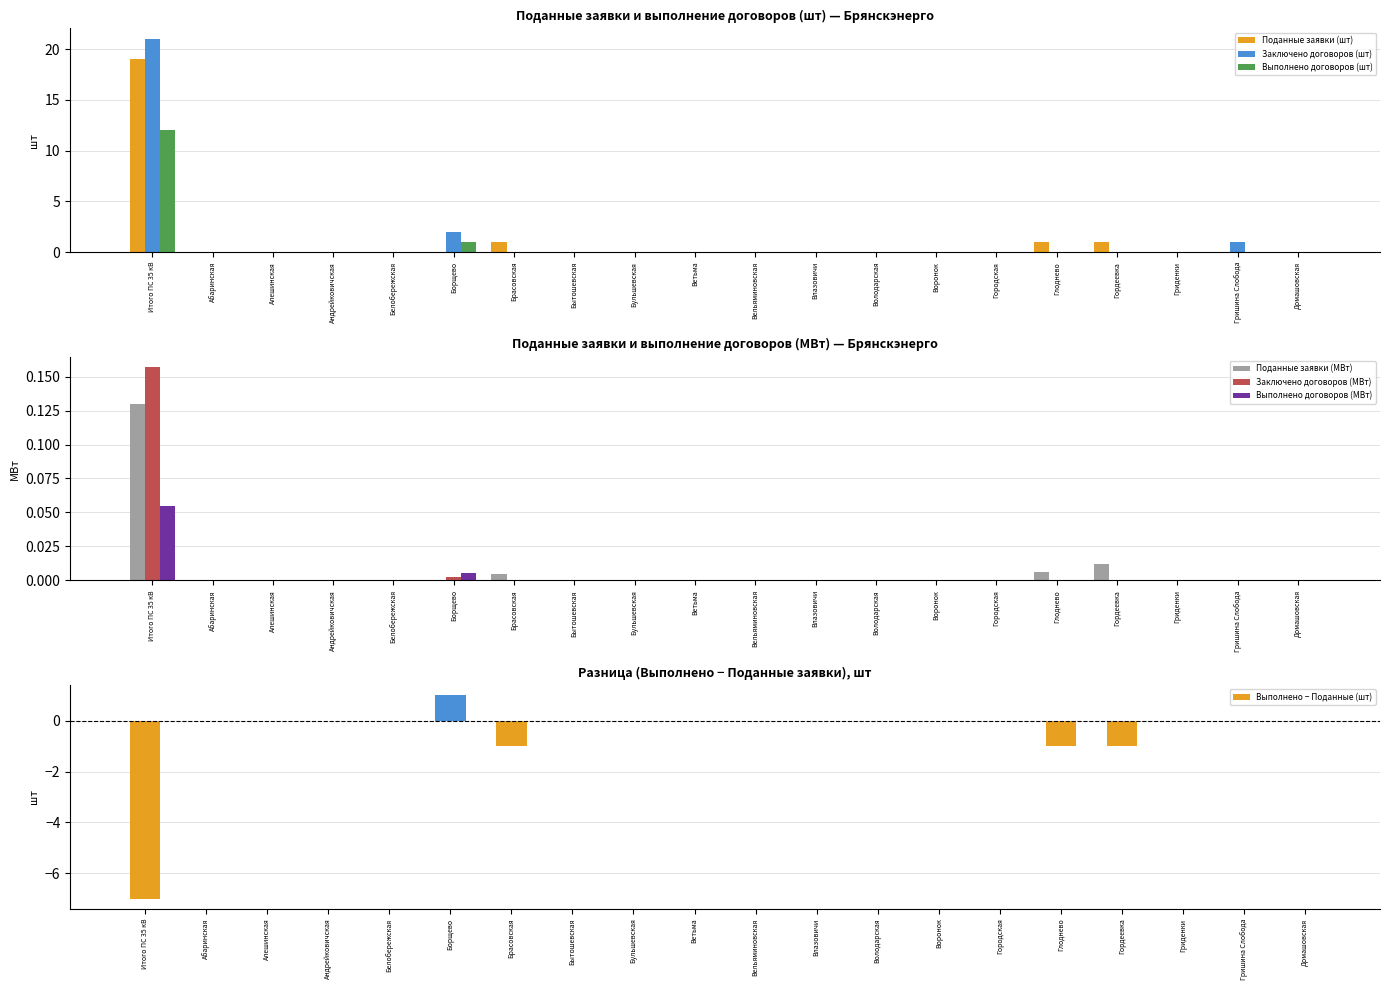

How many values in Выполнено договоров (МВт) are above zero?

2